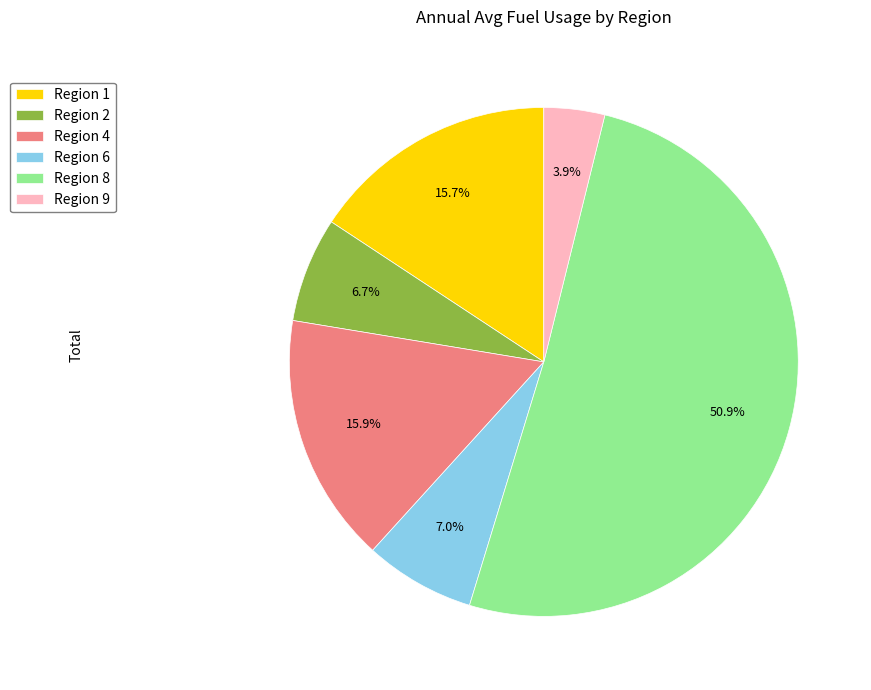

How many slices are in this pie chart?

6